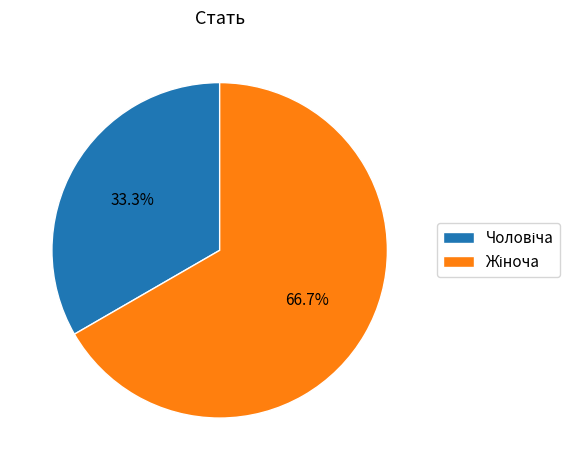

Does any single category account for the majority?

Yes